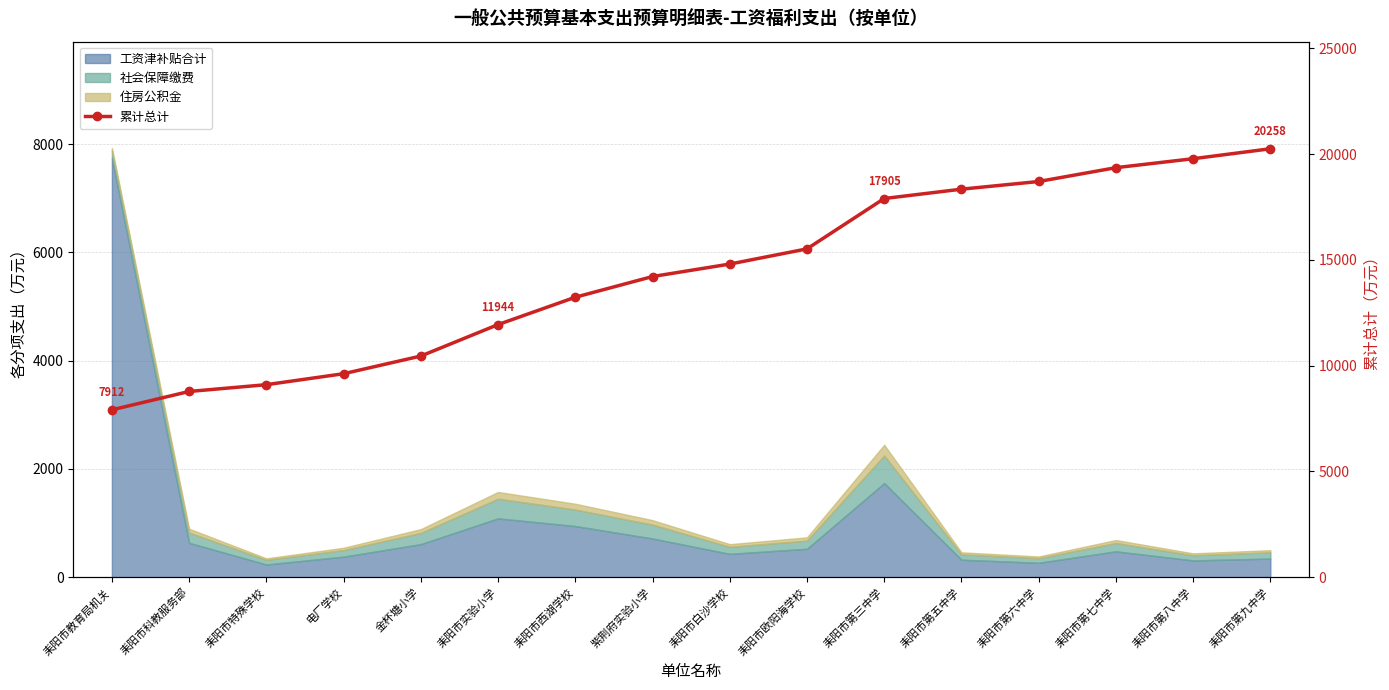

Read the value at 耒阳市第八中学.

19787.5